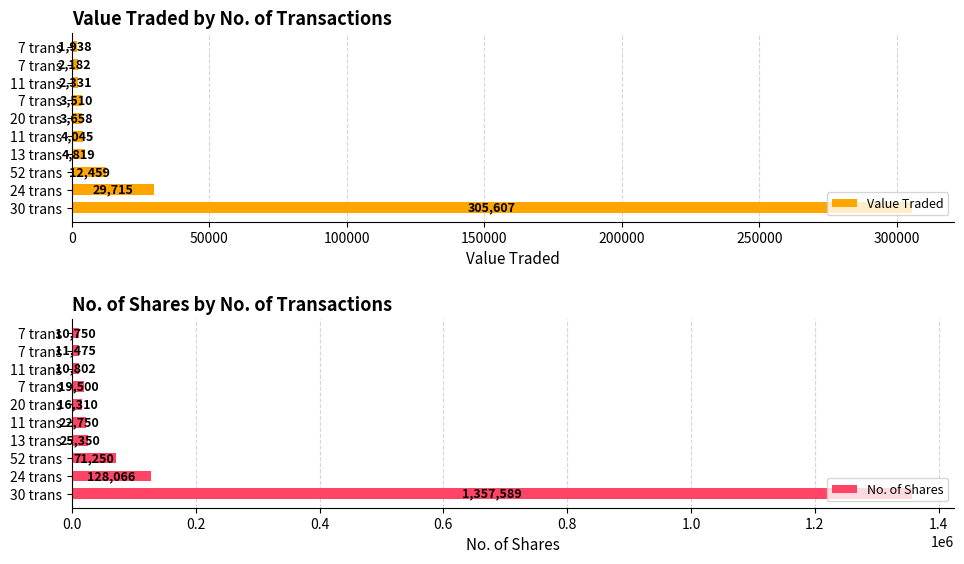

Reading left to right, extract all data points from this chart.

Value Traded: 305607	29715	12459	4819	4045	3658	3510	2331	2182	1938
No. of Shares: 1357589	128066	71250	25350	22750	16310	19500	10802	11475	10750